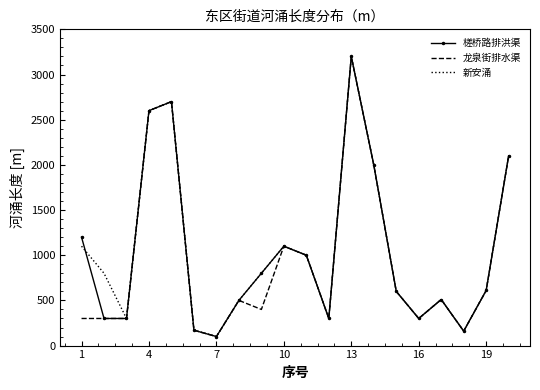

What is the maximum value for 龙泉街排水渠?

3200